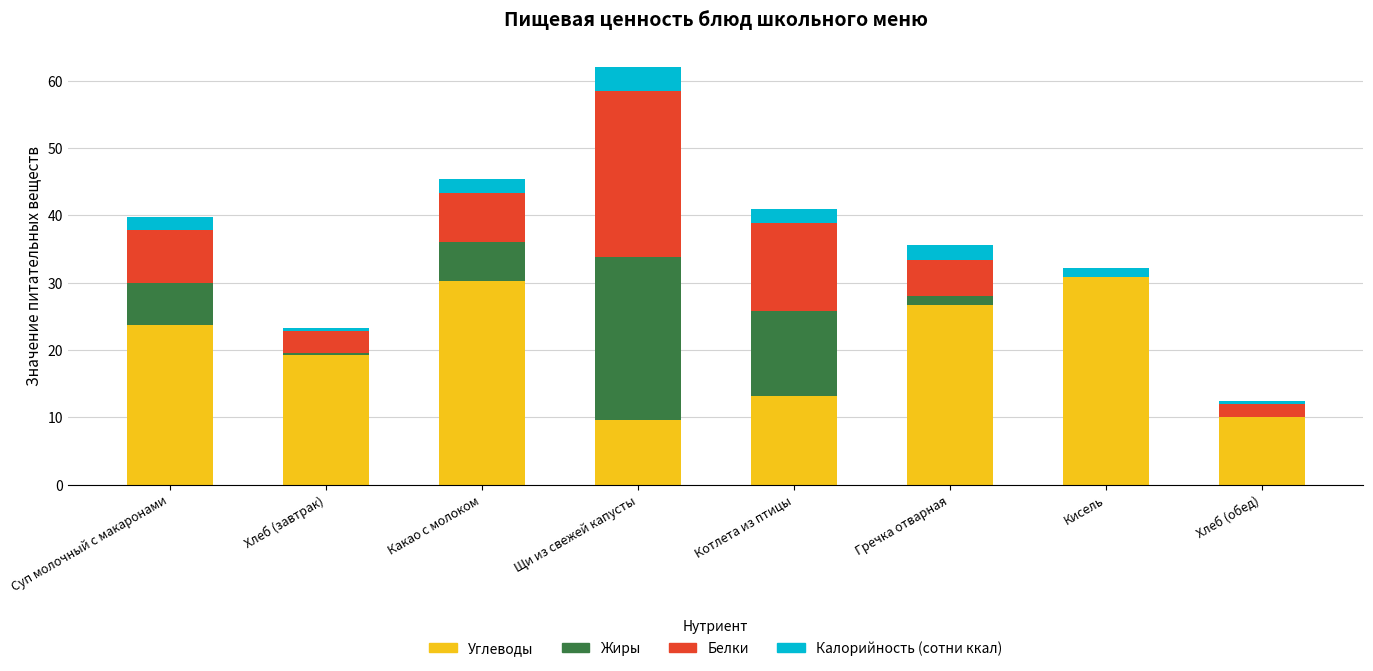

At which category is the sum across all series the highest?

Щи из свежей капусты